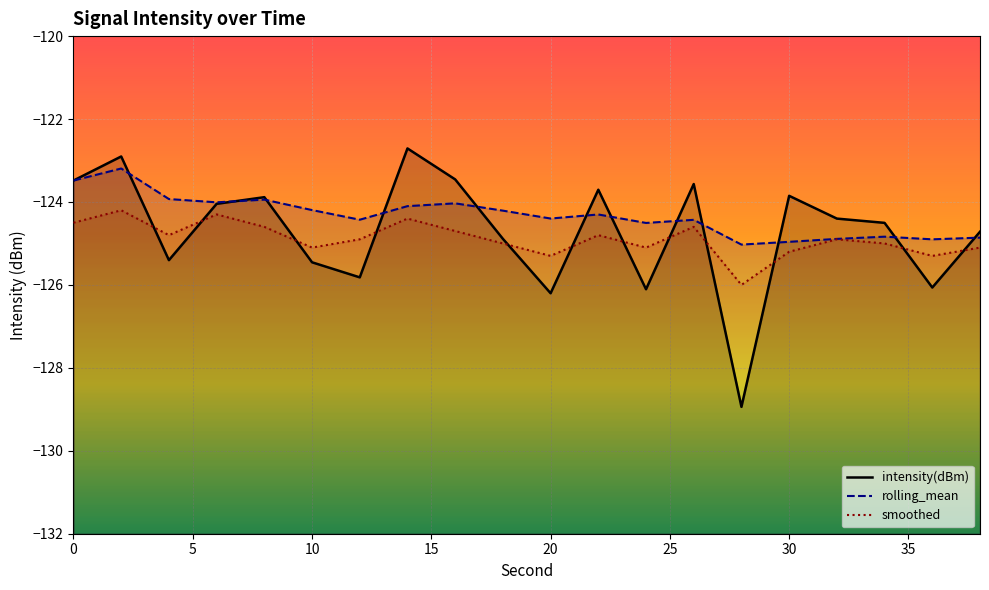

What is the average value of the rolling_mean series?

-124.3